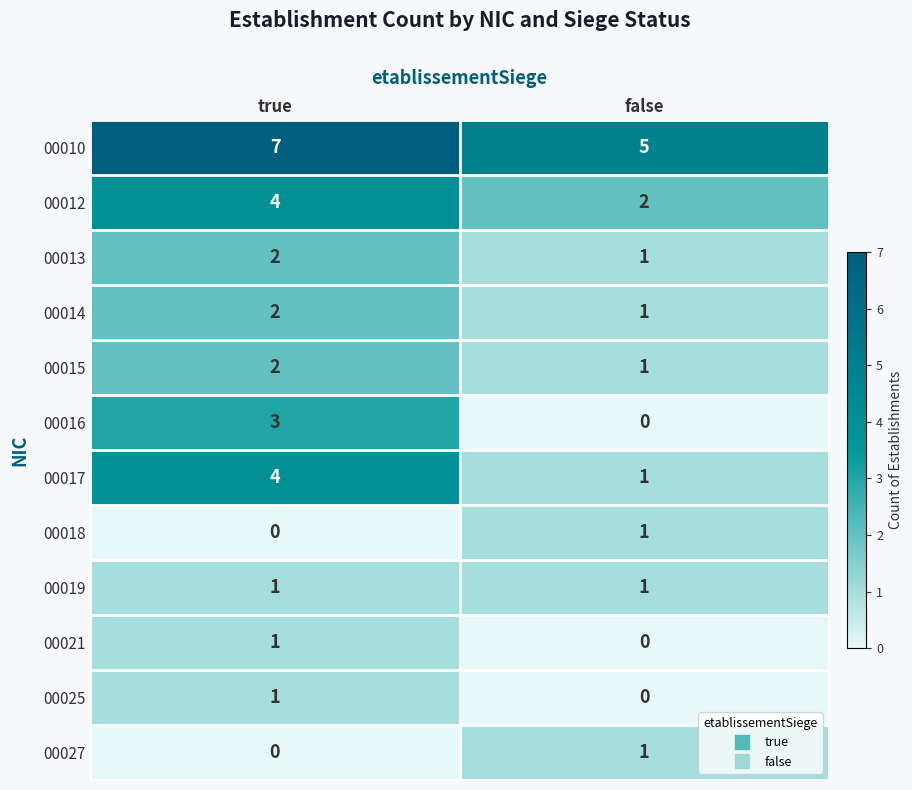

Reading left to right, transcribe all the data shown in this chart.

00010: true=7	false=5
00012: true=4	false=2
00013: true=2	false=1
00014: true=2	false=1
00015: true=2	false=1
00016: true=3	false=0
00017: true=4	false=1
00018: true=0	false=1
00019: true=1	false=1
00021: true=1	false=0
00025: true=1	false=0
00027: true=0	false=1